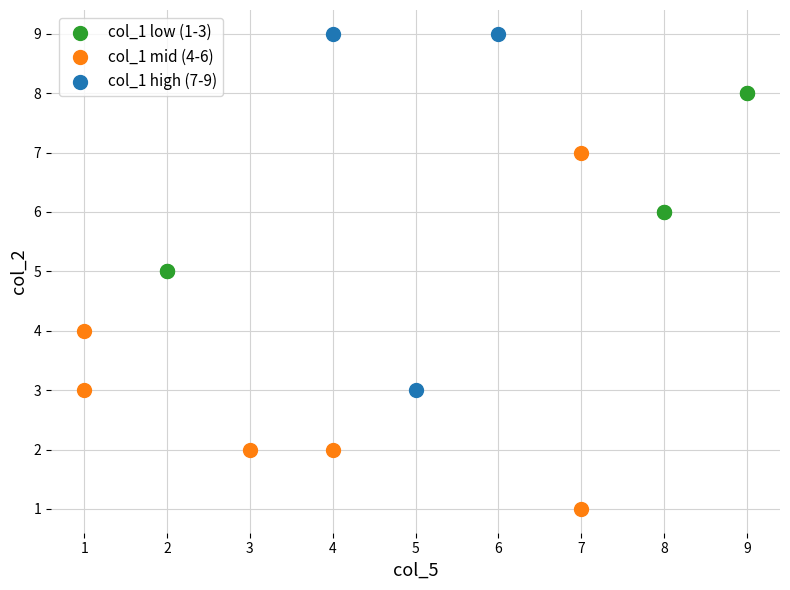

Which series reaches the minimum Y coordinate?

col_1 mid (4-6)